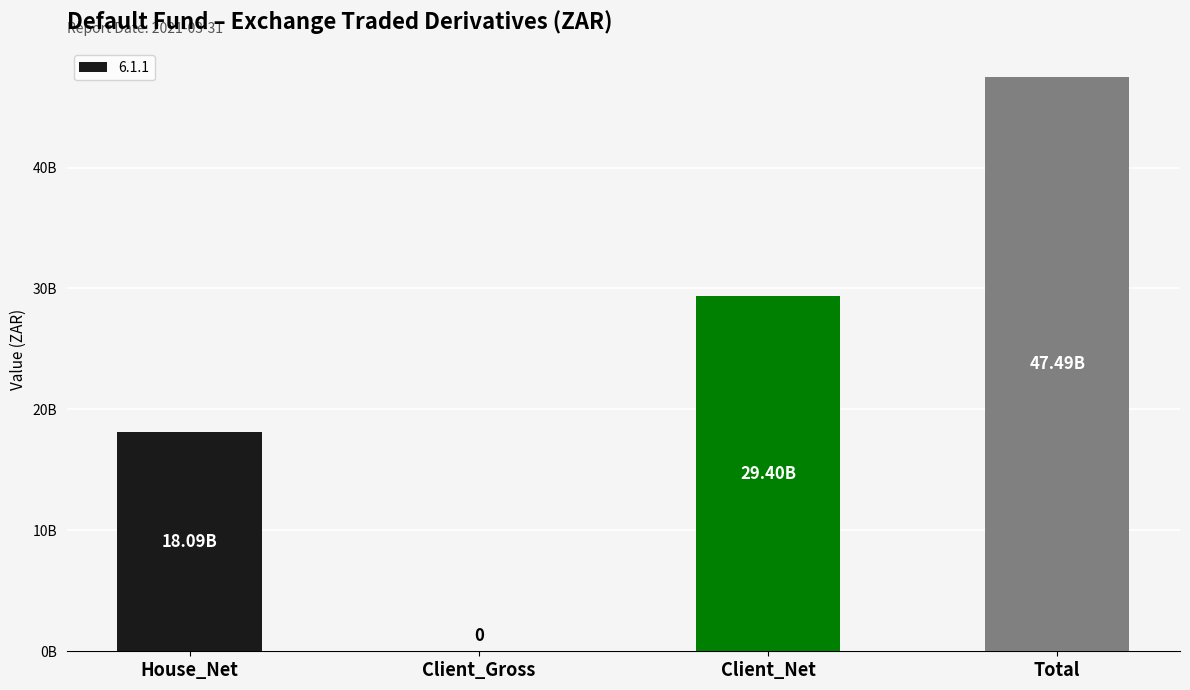

What is the maximum value shown in the chart?

47487254938.7